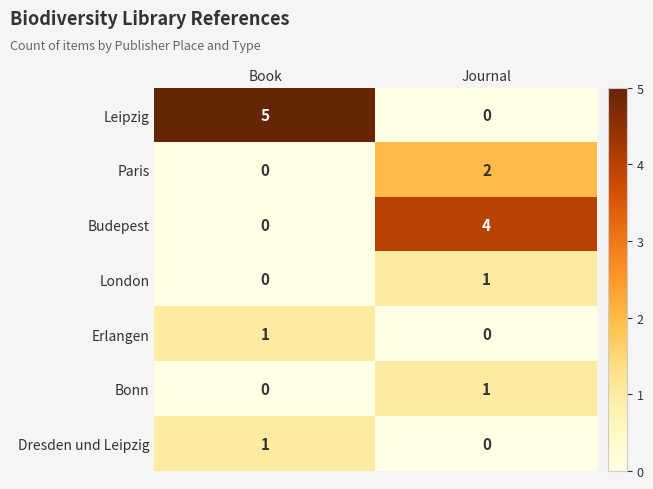

Reading left to right, extract all data points from this chart.

Leipzig: Book=5	Journal=0
Paris: Book=0	Journal=2
Budepest: Book=0	Journal=4
London: Book=0	Journal=1
Erlangen: Book=1	Journal=0
Bonn: Book=0	Journal=1
Dresden und Leipzig: Book=1	Journal=0